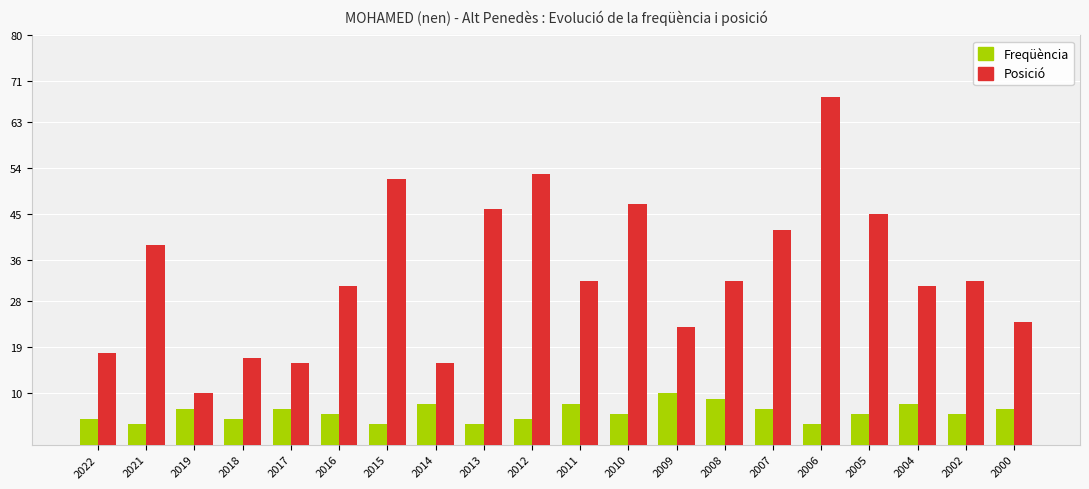

Is it true that Posició equals 51 at 2008?

False